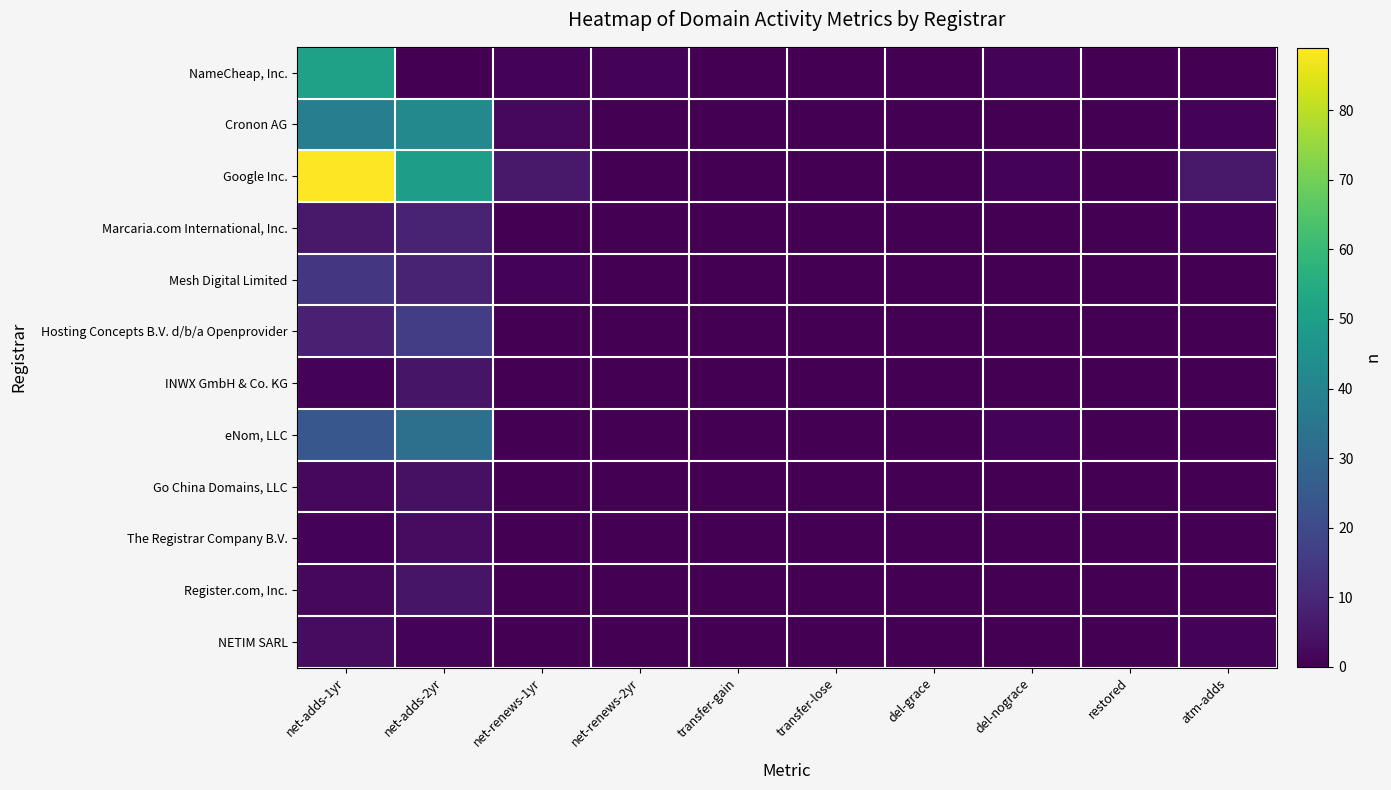

Which series has the widest spread of values?

Google Inc.